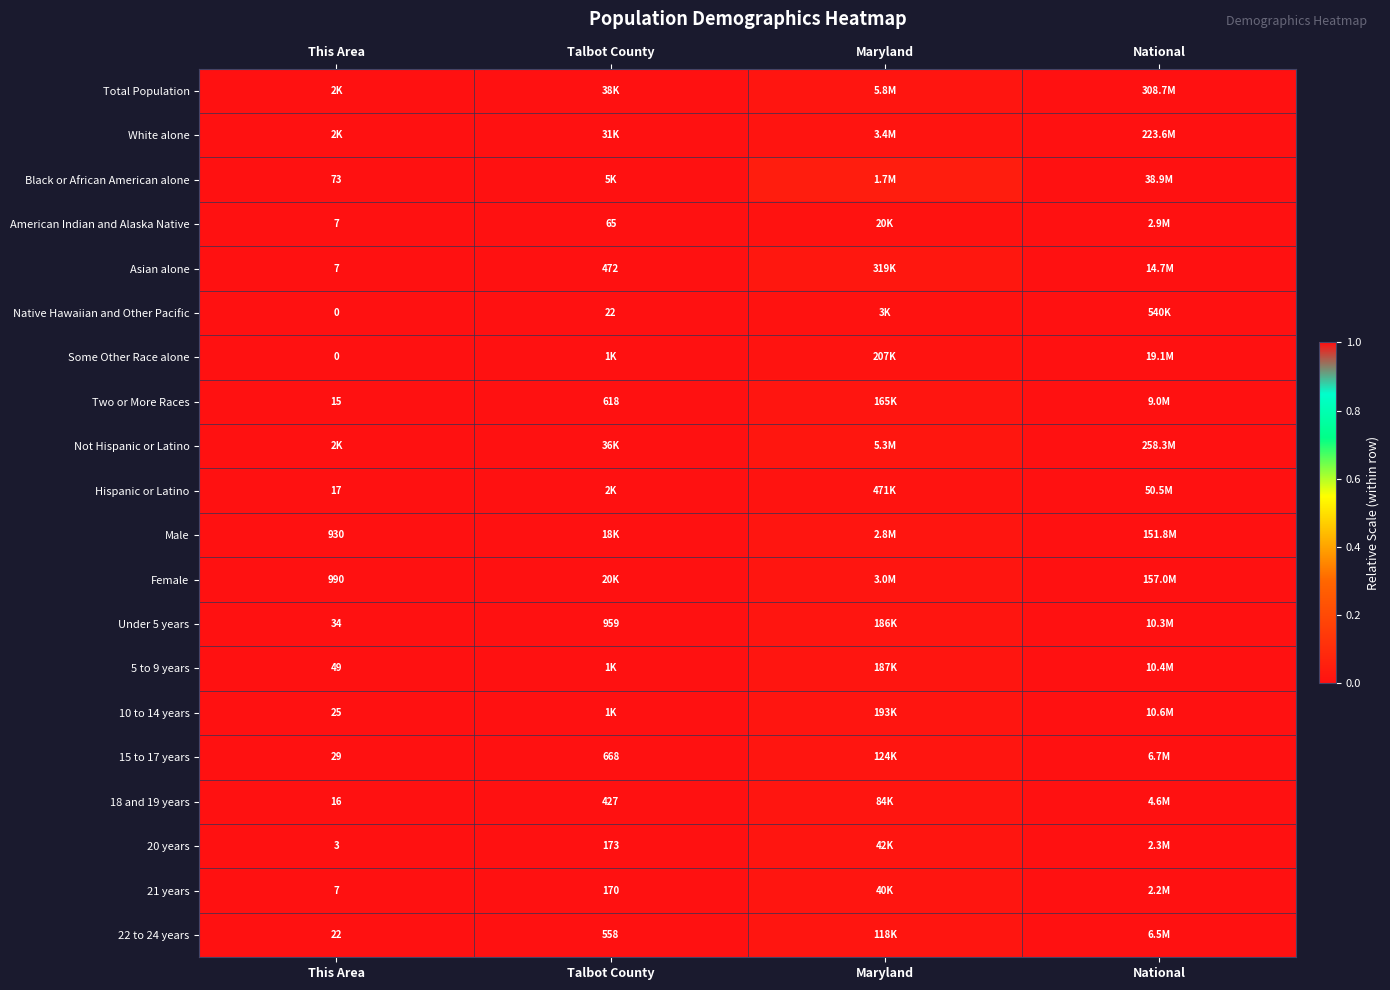

Read the Two or More Races value at National.

1.0